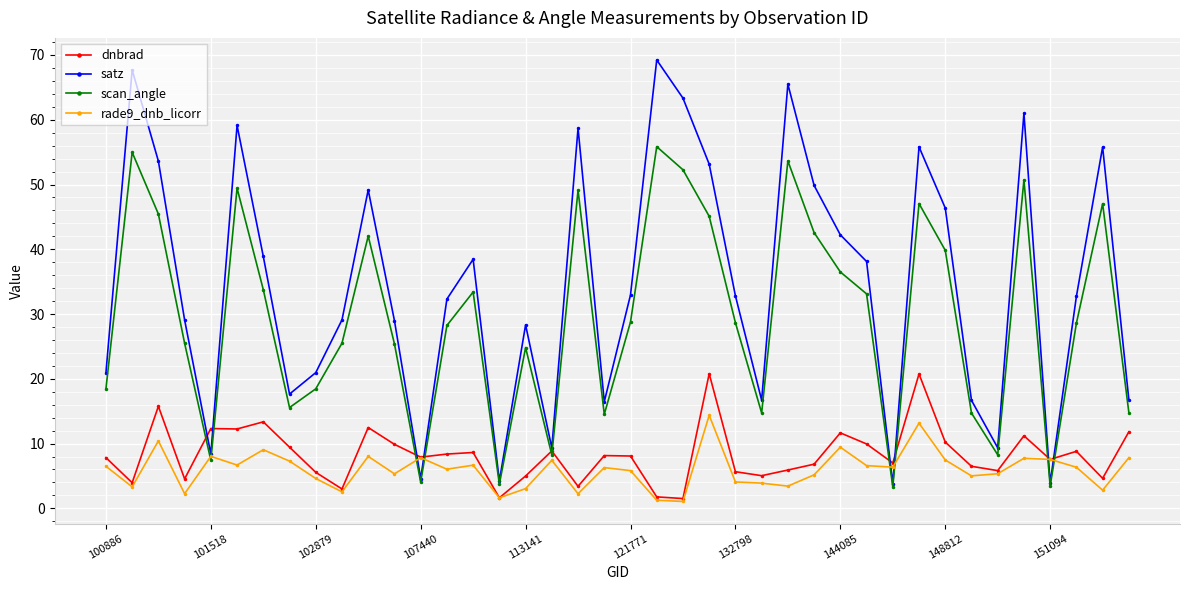

Which series has the largest range (max minus min)?

satz